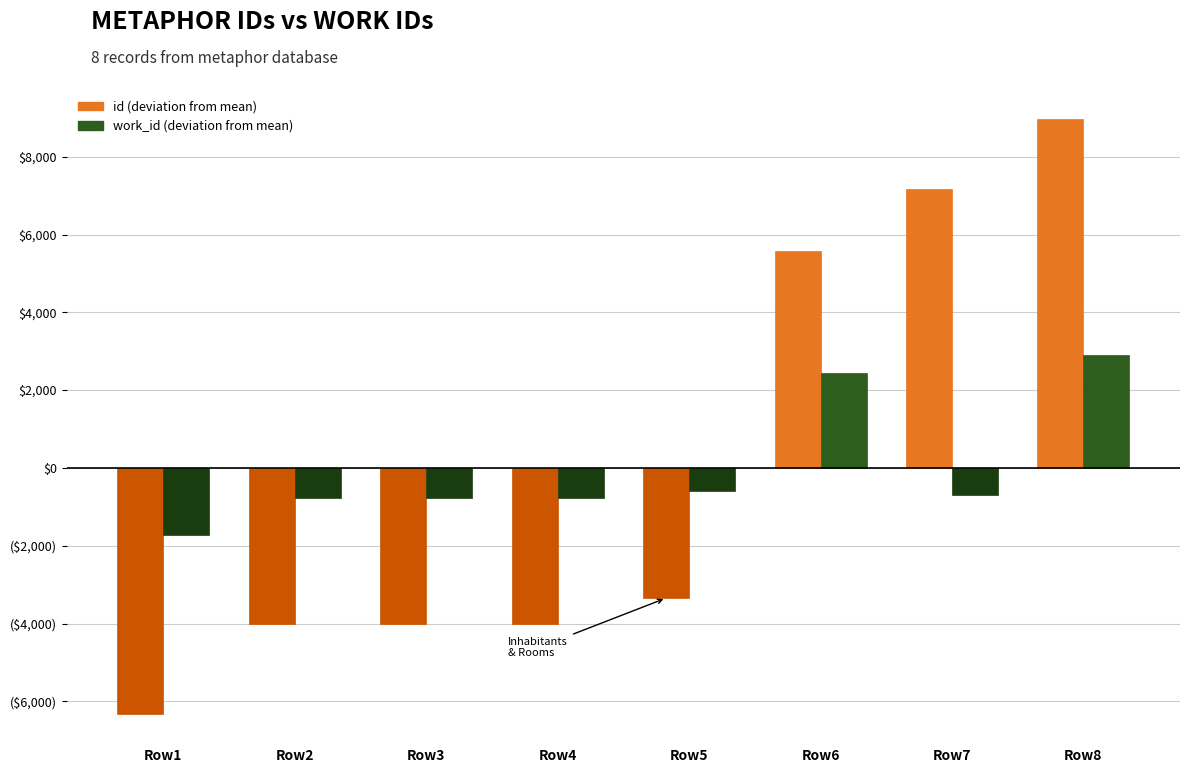

What are all the series names shown in the legend?

id (deviation from mean), work_id (deviation from mean)